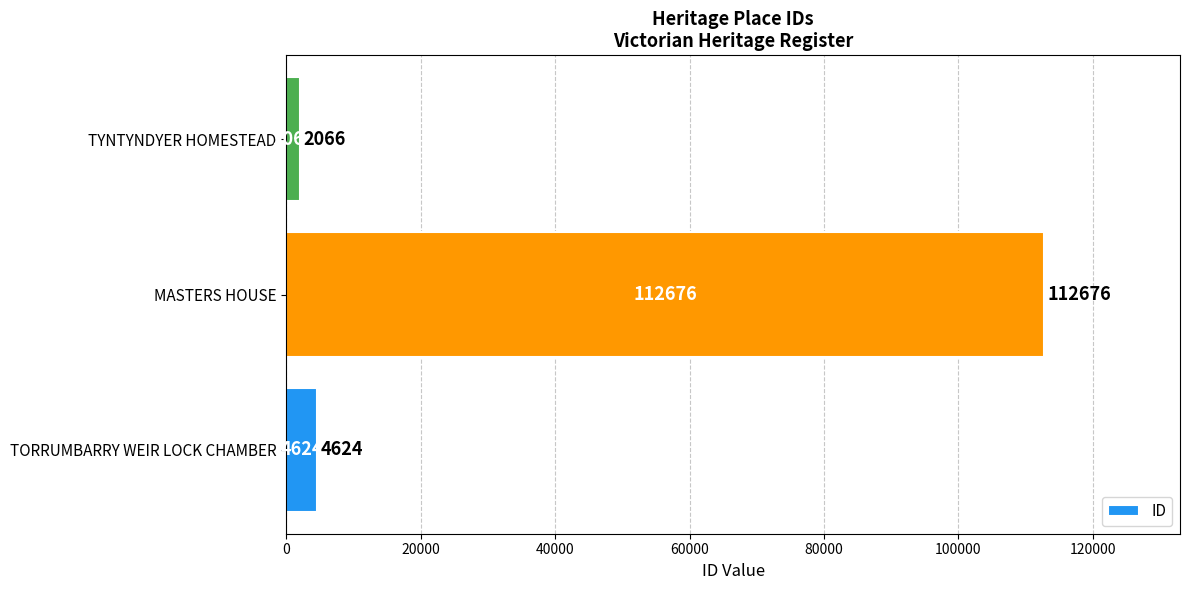

Does the chart contain any negative values?

No